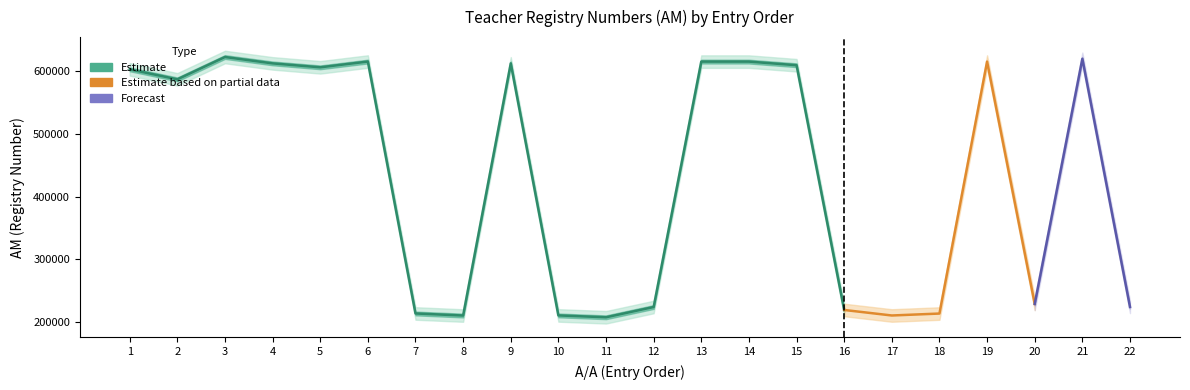

At which label is the value closest to 415334?

2